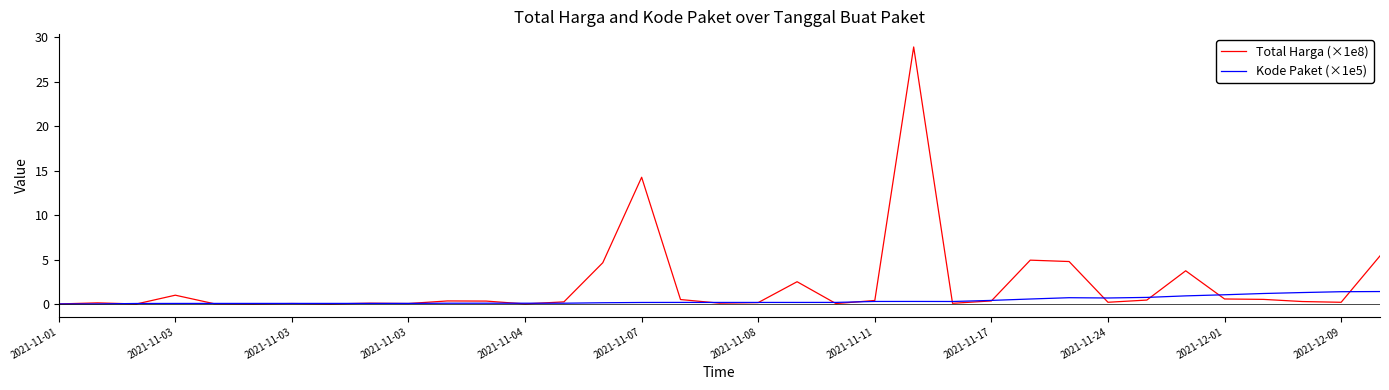

Rank the series by their maximum value, from highest to lowest.

Total Harga (×1e8), Kode Paket (×1e5)